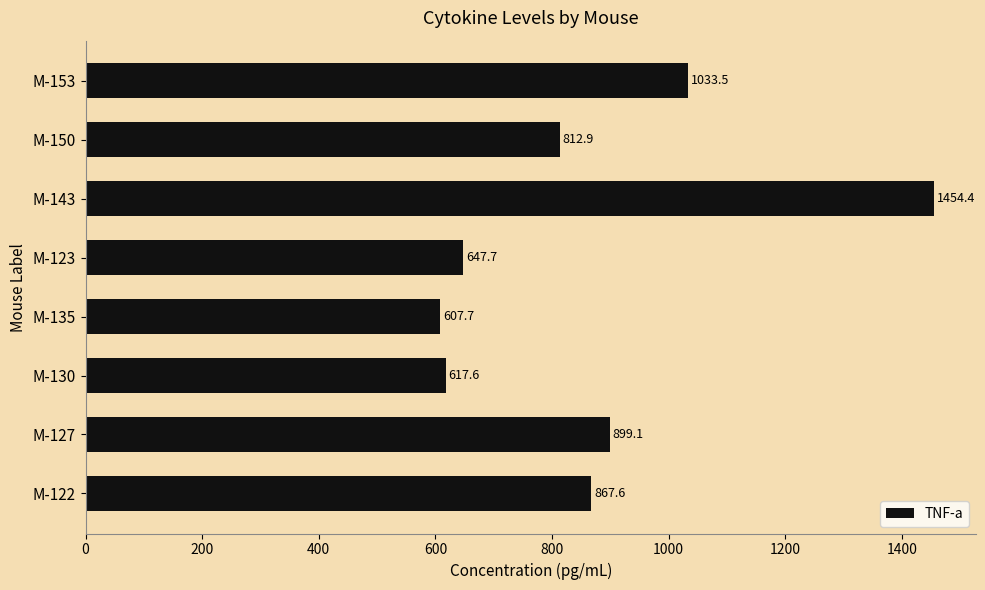

Does the chart contain any negative values?

No